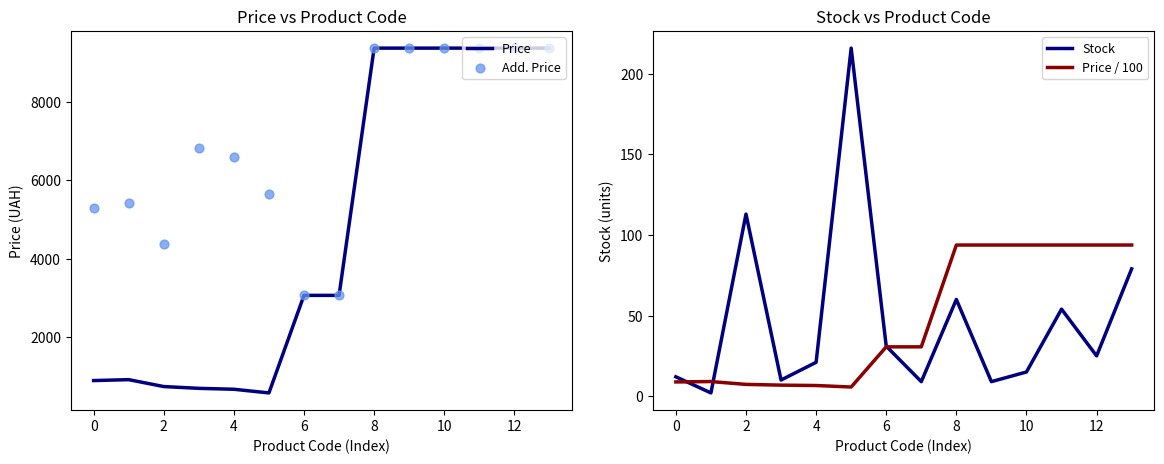

Which series has the widest spread of Y values?

Price